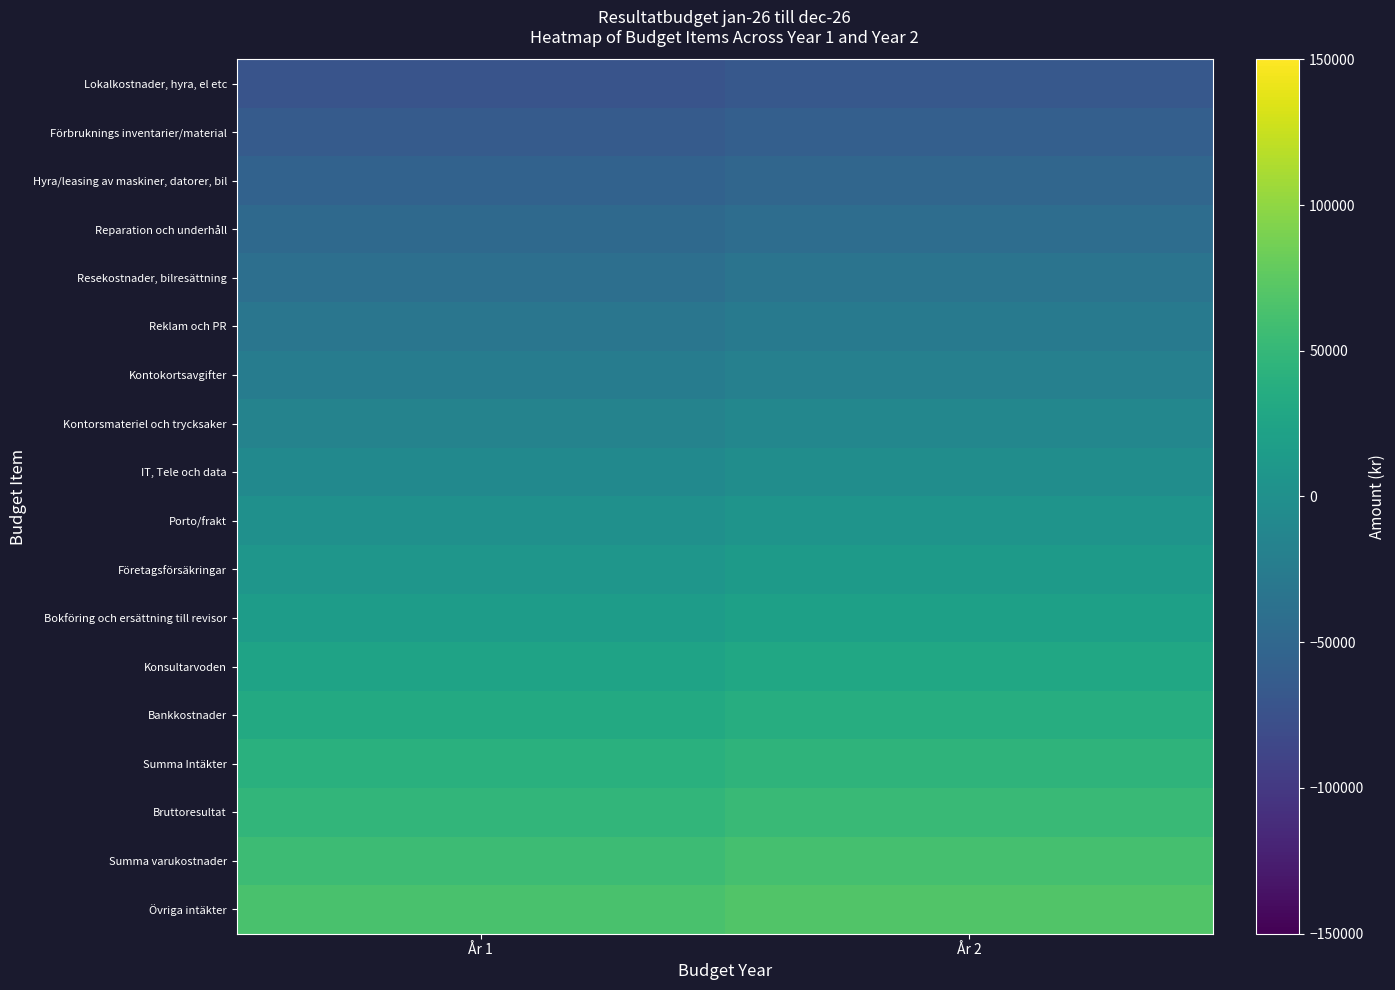

At År 1, list the series in order from smallest to largest.

Lokalkostnader, hyra, el etc, Förbruknings inventarier/material, Hyra/leasing av maskiner, datorer, bil, Reparation och underhåll, Resekostnader, bilresättning, Reklam och PR, Kontokortsavgifter, Kontorsmateriel och trycksaker, IT, Tele och data, Porto/frakt, Företagsförsäkringar, Bokföring och ersättning till revisor, Konsultarvoden, Bankkostnader, Summa Intäkter, Bruttoresultat, Summa varukostnader, Övriga intäkter